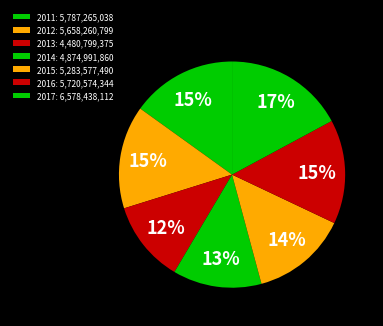

How many slices are in this pie chart?

7